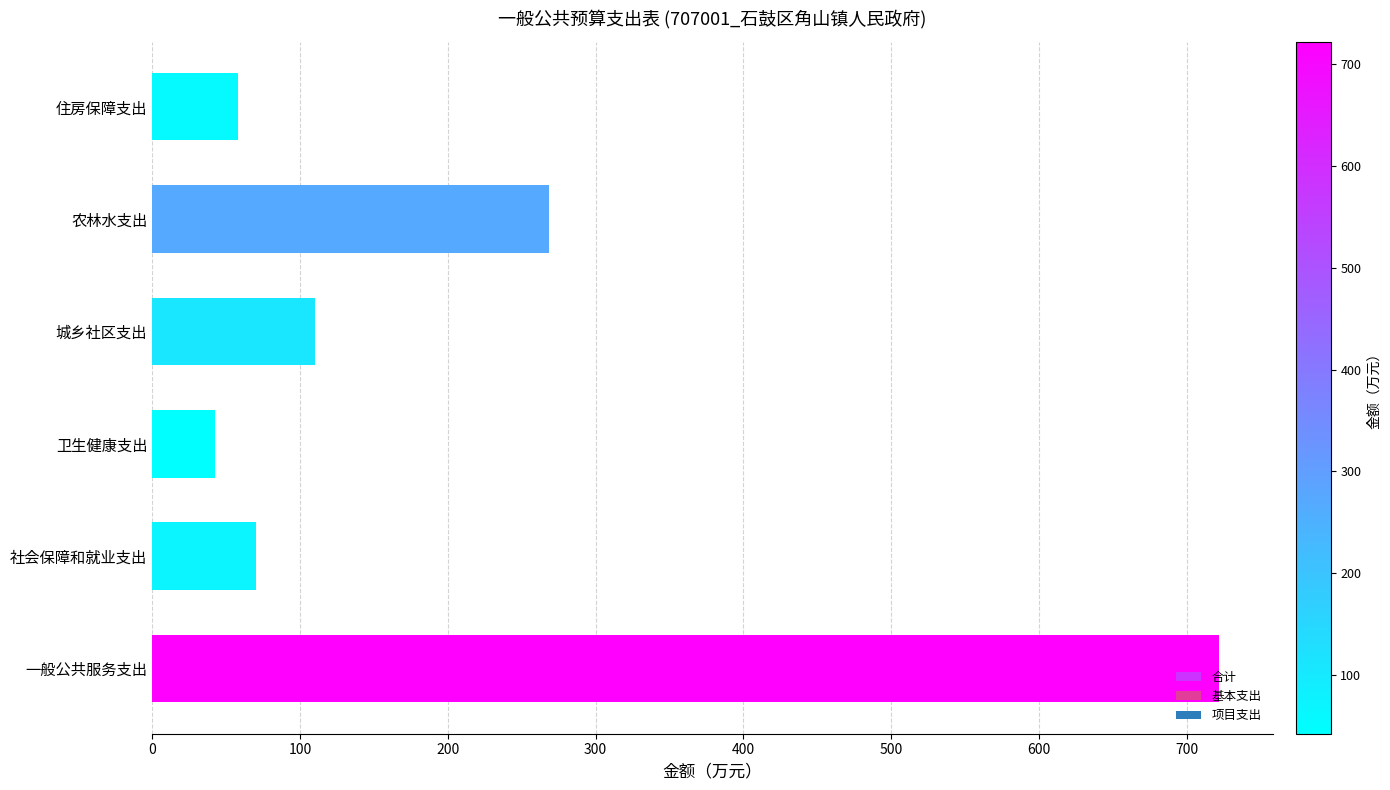

Between 卫生健康支出 and 城乡社区支出, which is larger?

城乡社区支出